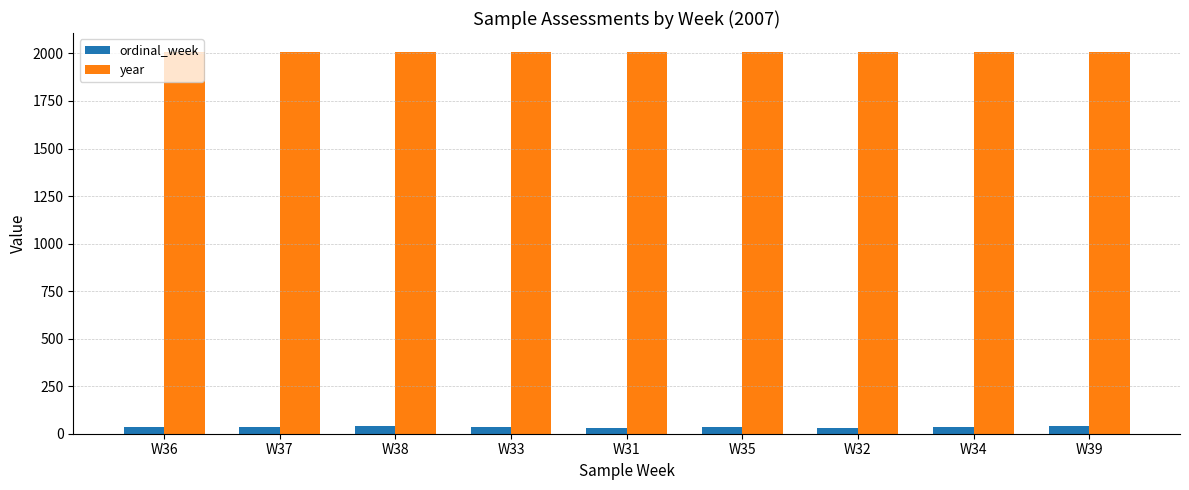

Which series has the largest total across all categories?

year